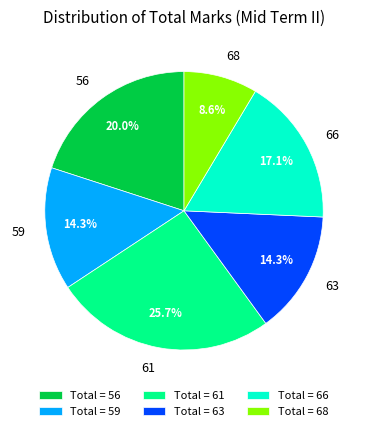

Count the number of slices in the pie.

6